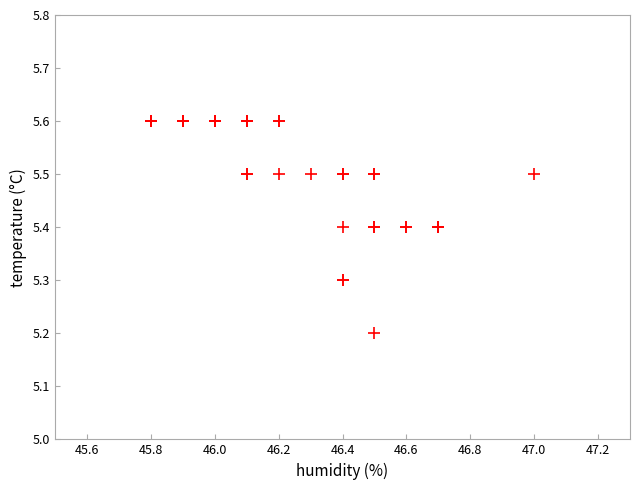

What Y value in the scatter plot is closest to 5?

5.2